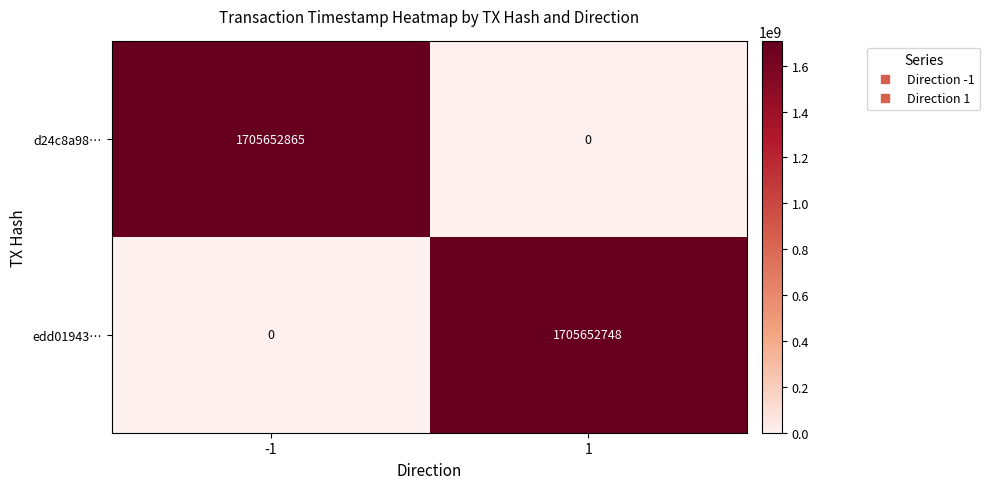

What is the spread (max minus min) of values at 1?

1705652748